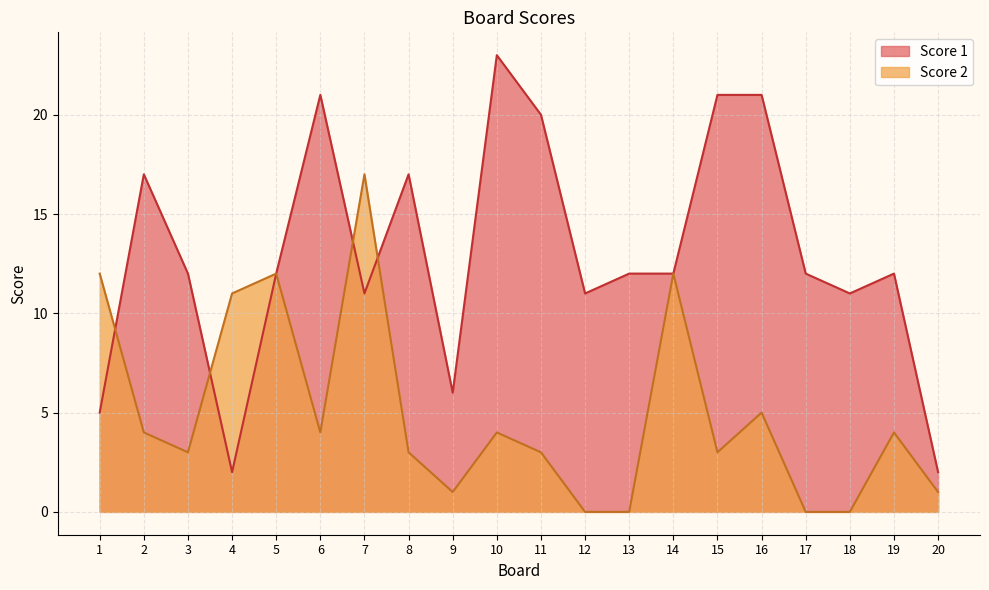

At which category does Score 2 reach its first local valley?

3